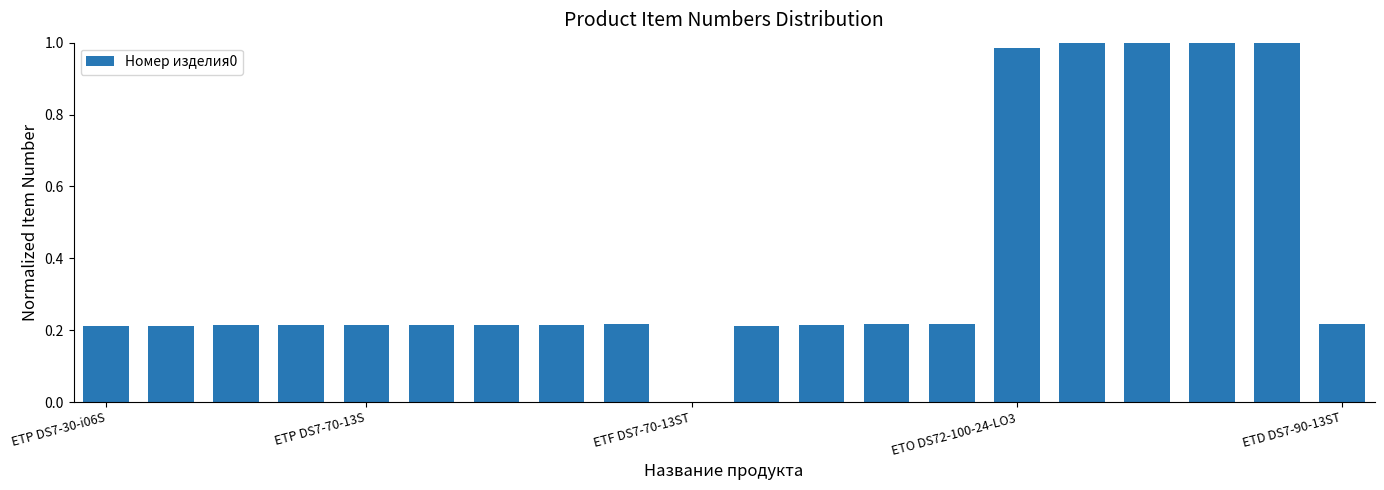

What is the sum of all values?

8.0